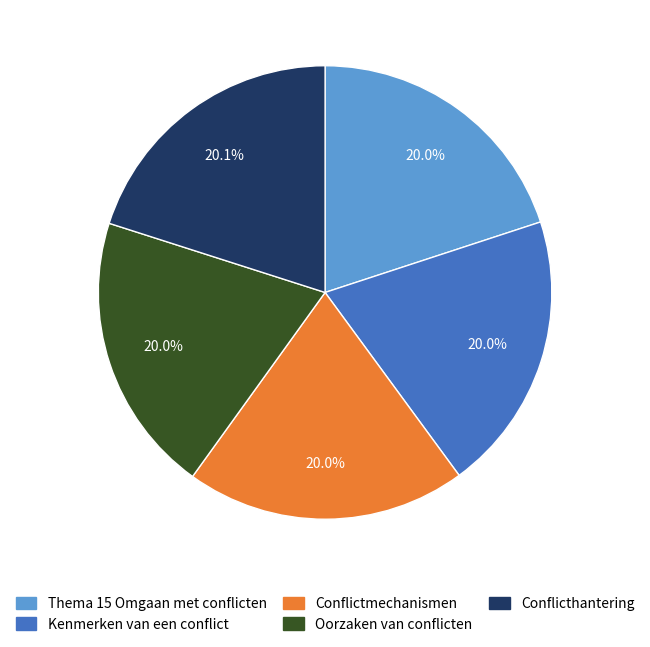

What is the total percentage of Conflictmechanismen and Kenmerken van een conflict?

40.0%